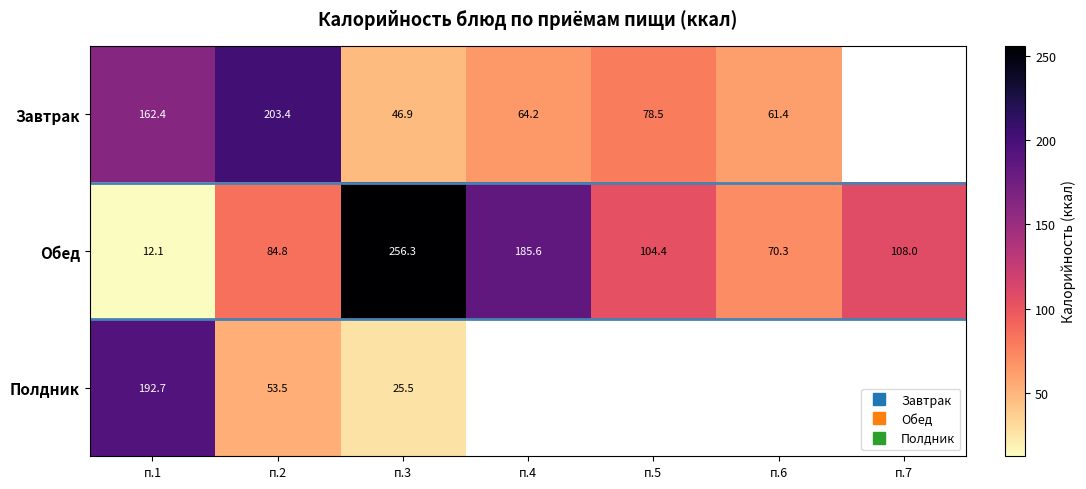

Rank the categories by Полдник value from lowest to highest.

п.3, п.4, п.5, п.6, п.7, п.2, п.1